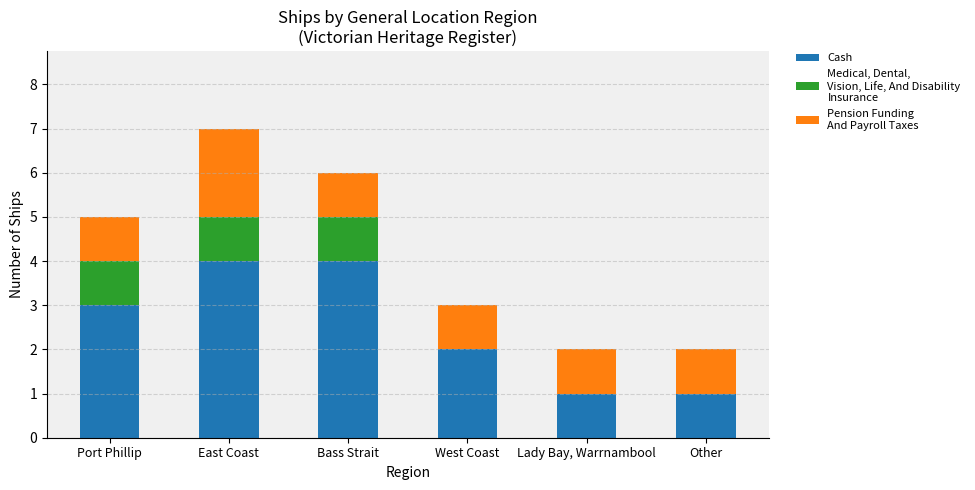

What is the total value across all series at Port Phillip?

5